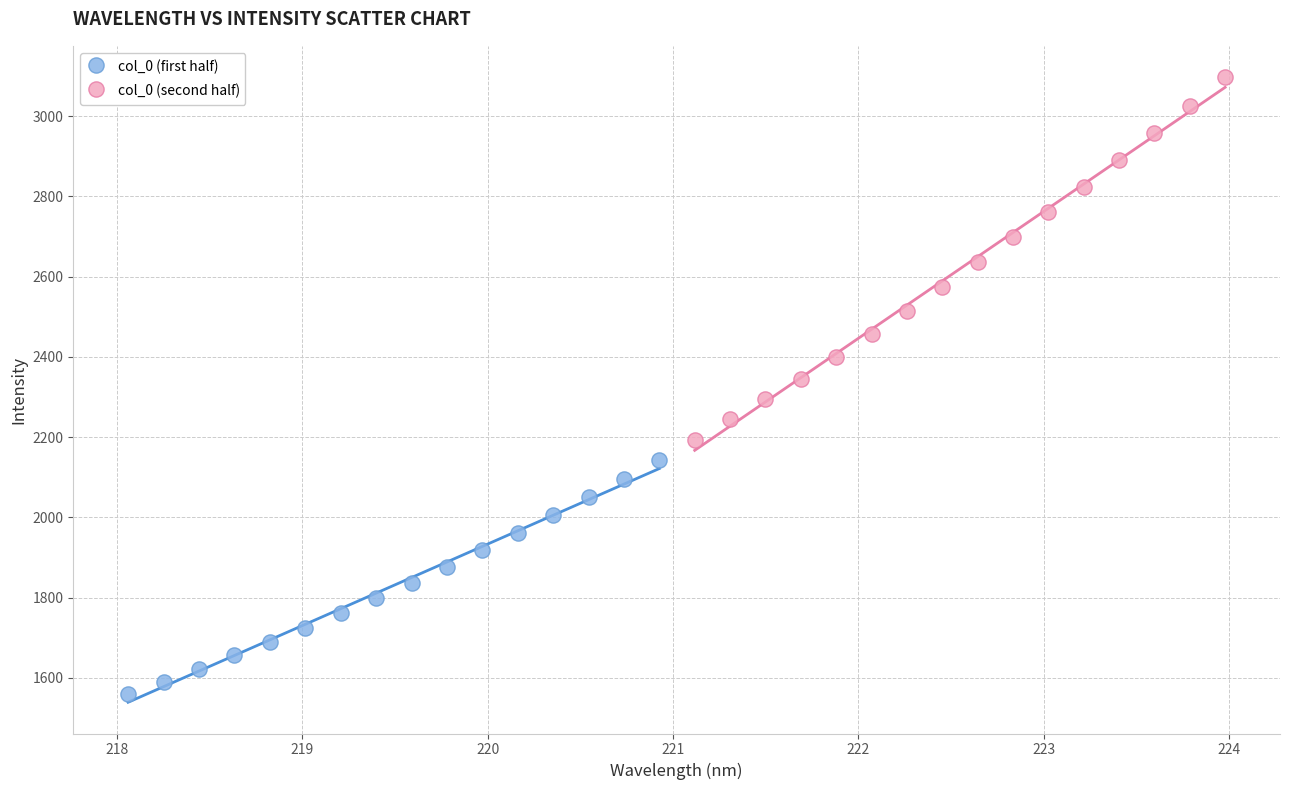

What are all the series names shown in the legend?

col_0 (first half), col_0 (second half)